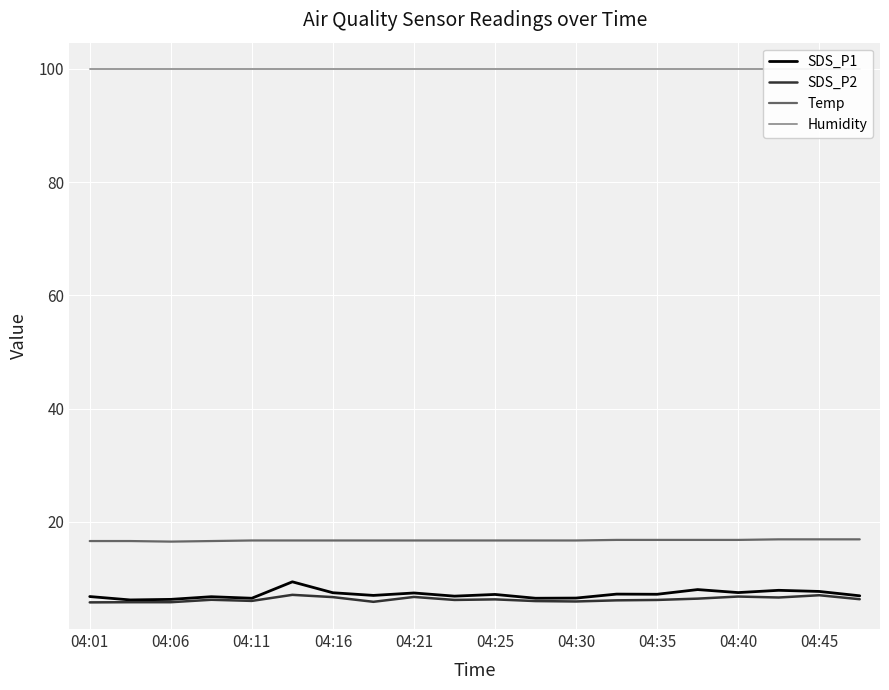

Is it true that SDS_P1 equals 7.2 at 04:25?

True